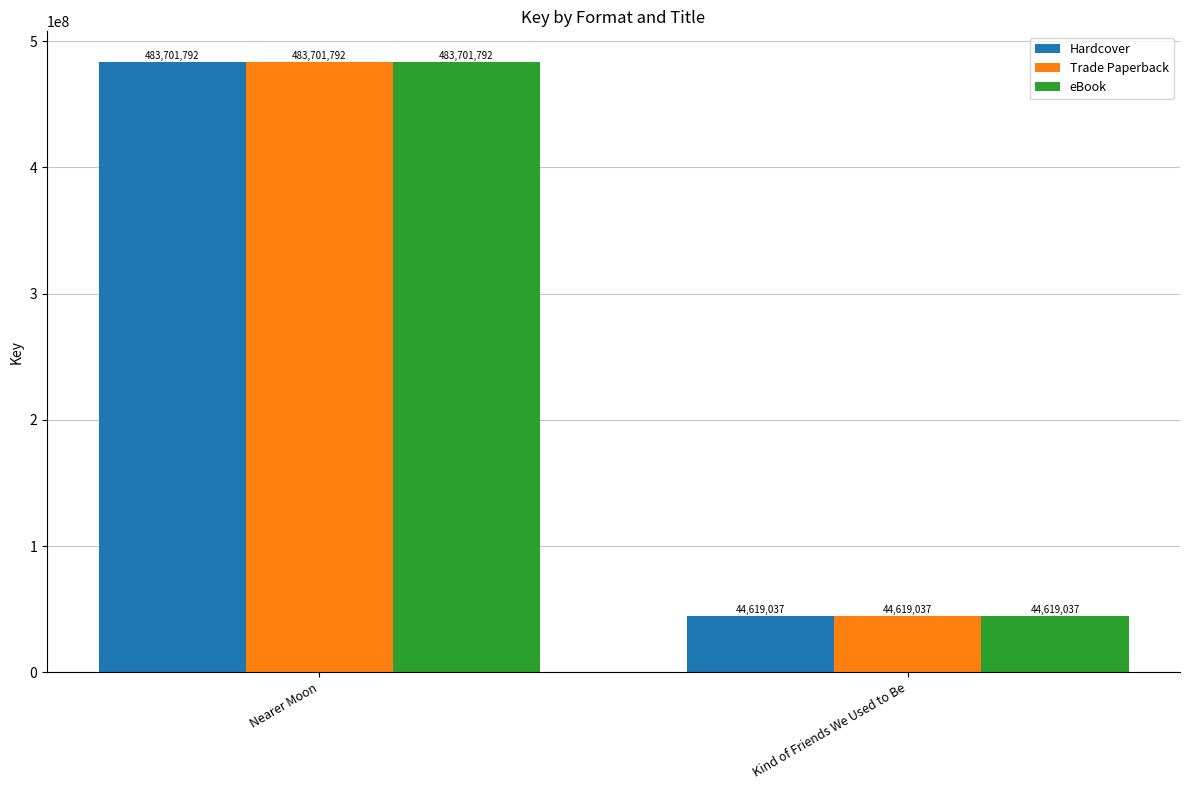

The value of Hardcover at Nearer Moon is 483701792. True or false?

True